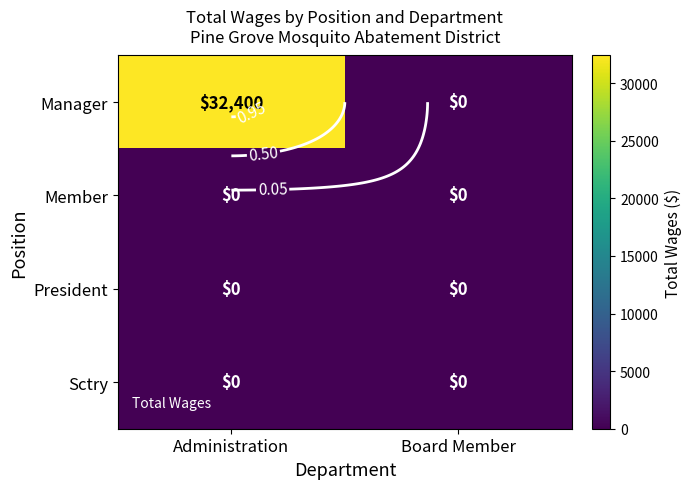

List the series in order of their peak value, highest first.

Manager, Member, President, Sctry